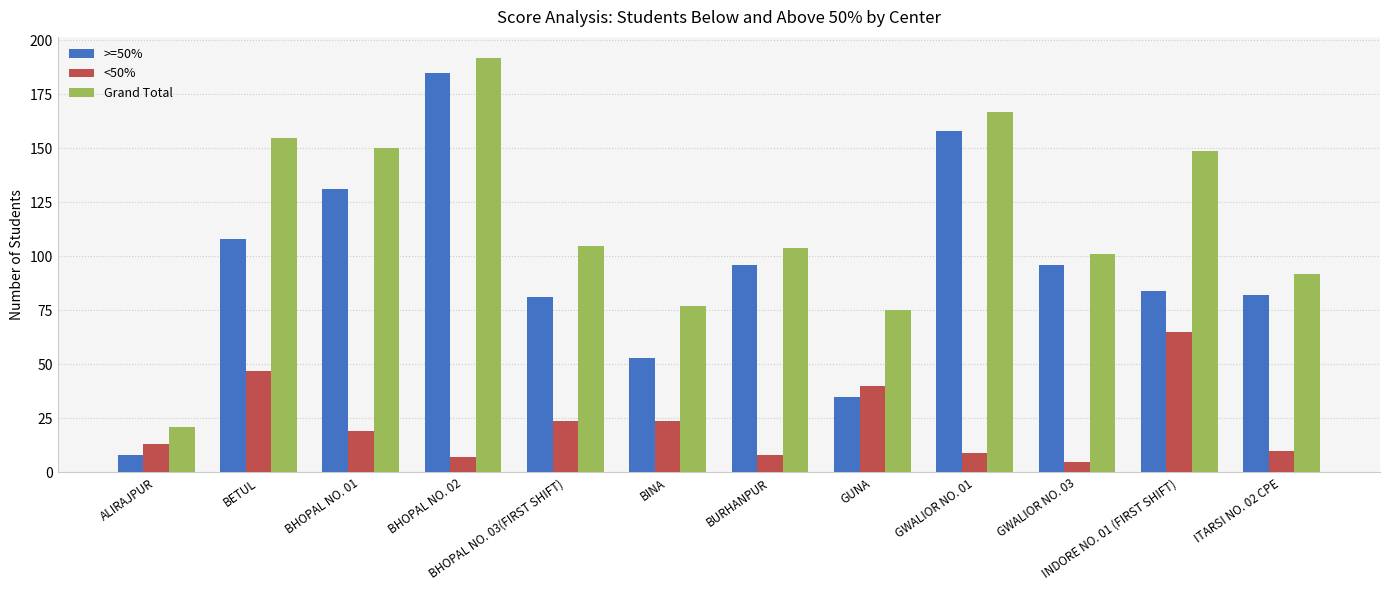

Reading right to left, extract all data points from this chart.

>=50%: 82	84	96	158	35	96	53	81	185	131	108	8
<50%: 10	65	5	9	40	8	24	24	7	19	47	13
Grand Total: 92	149	101	167	75	104	77	105	192	150	155	21